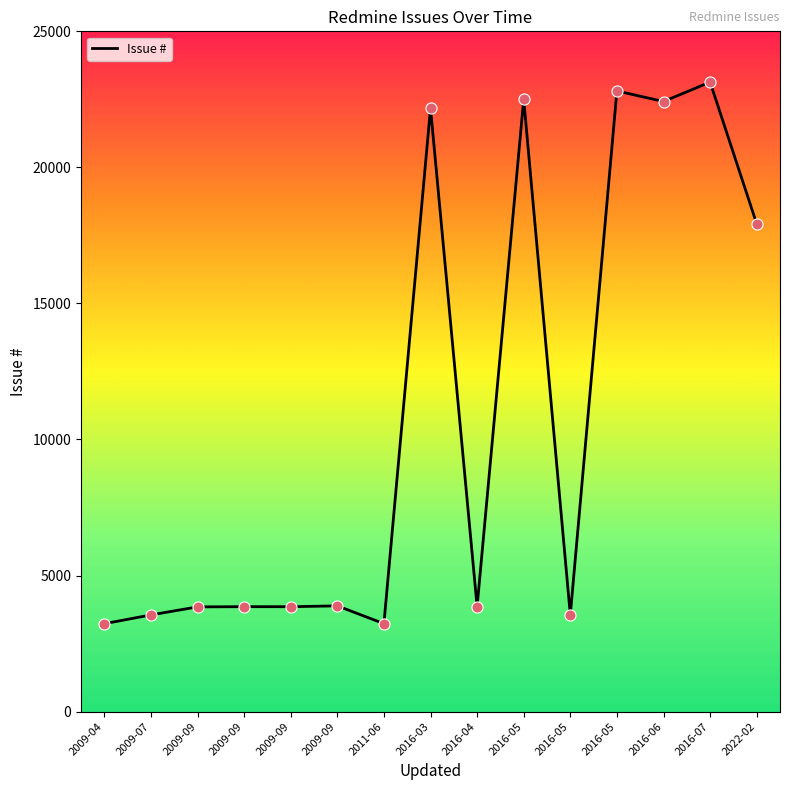

What is the change in value from 2009-04 to 2009-09?

+625